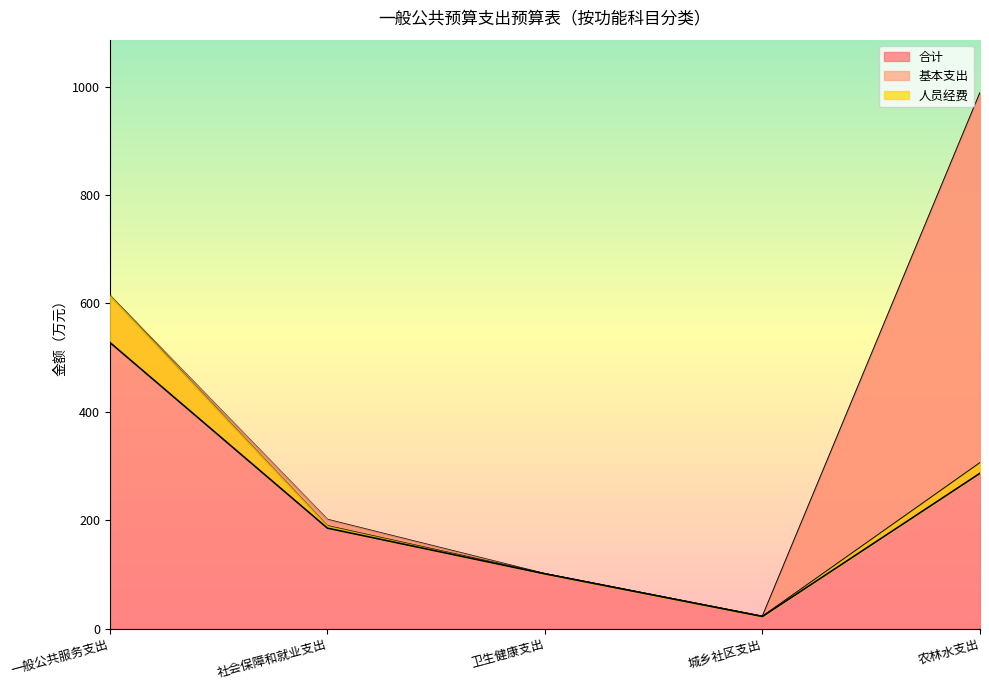

What is the greatest value displayed?

988.0